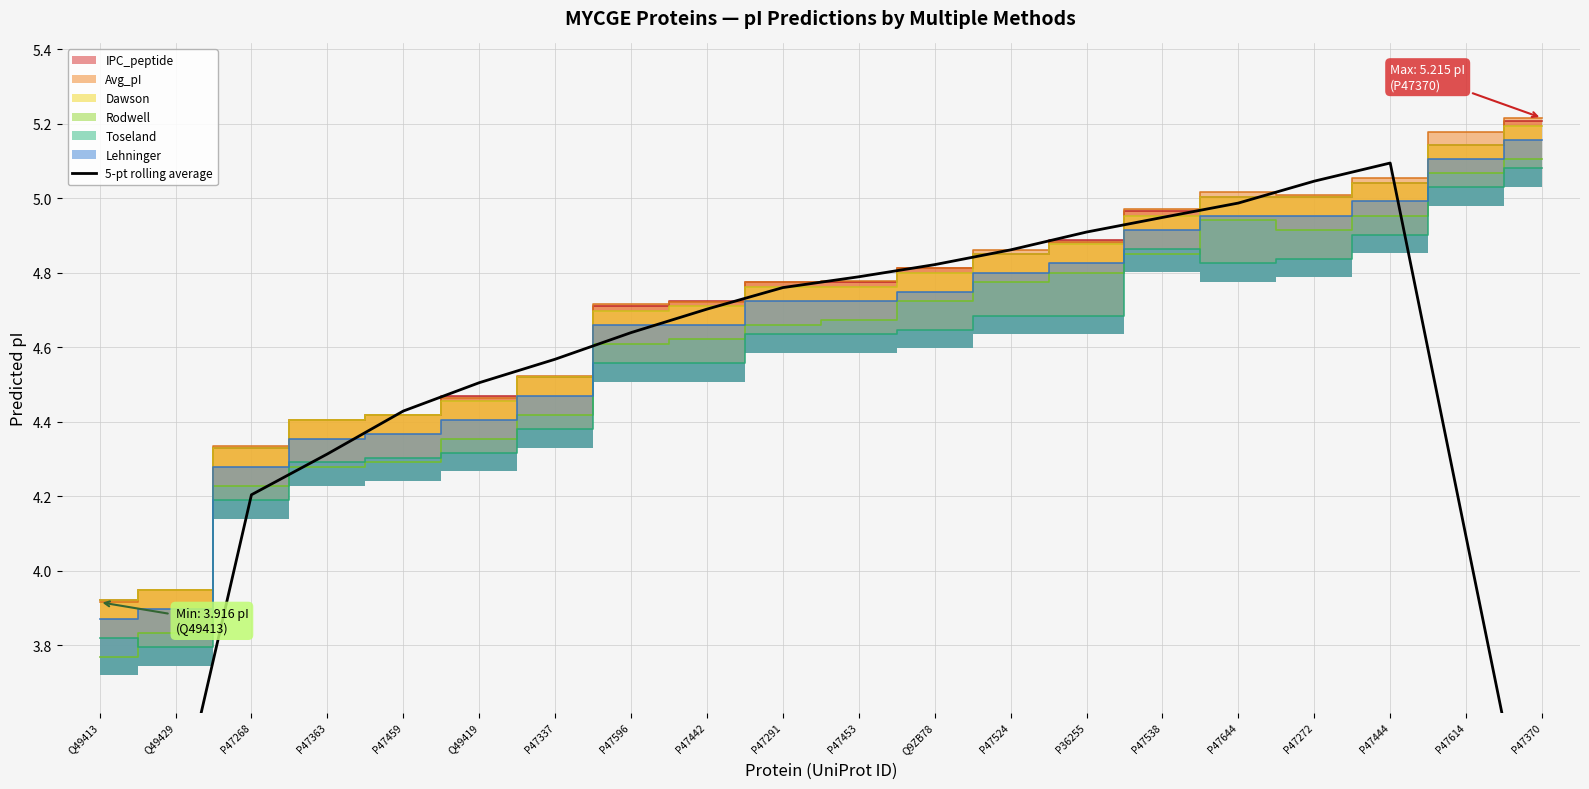

What is the change in value from P47268 to P47442?

+0.5